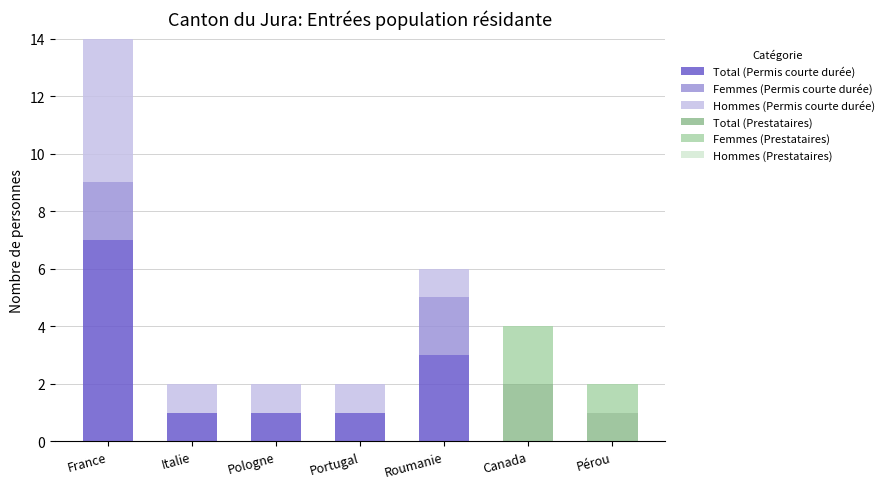

The value of Total (Permis courte durée) at Portugal is 1. True or false?

True